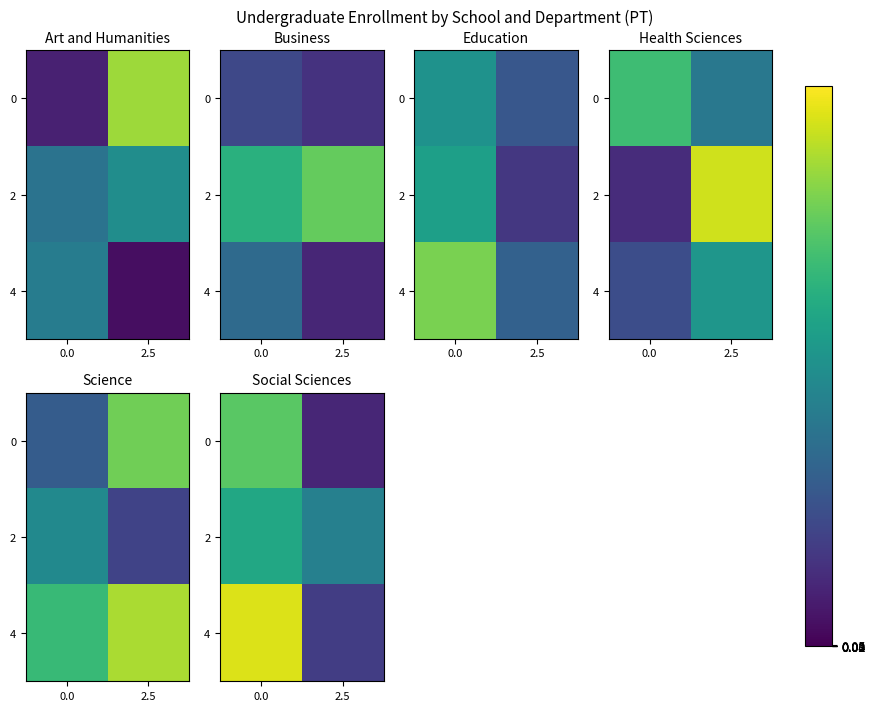

What is the total value across all series at 0.0?

126